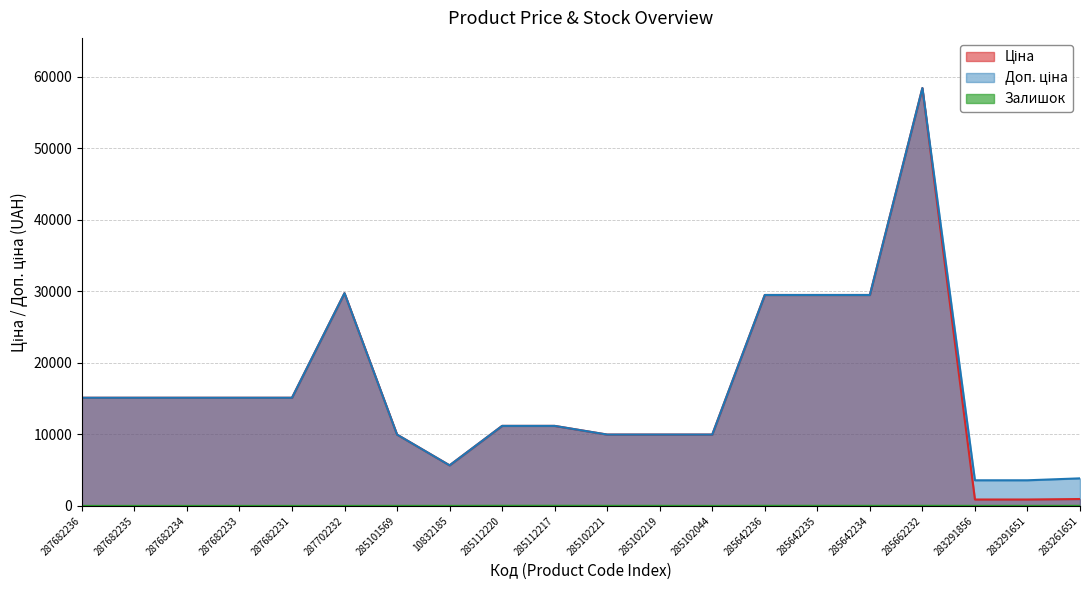

Rank the series at 285642235 from highest to lowest value.

Ціна, Доп. ціна, Залишок